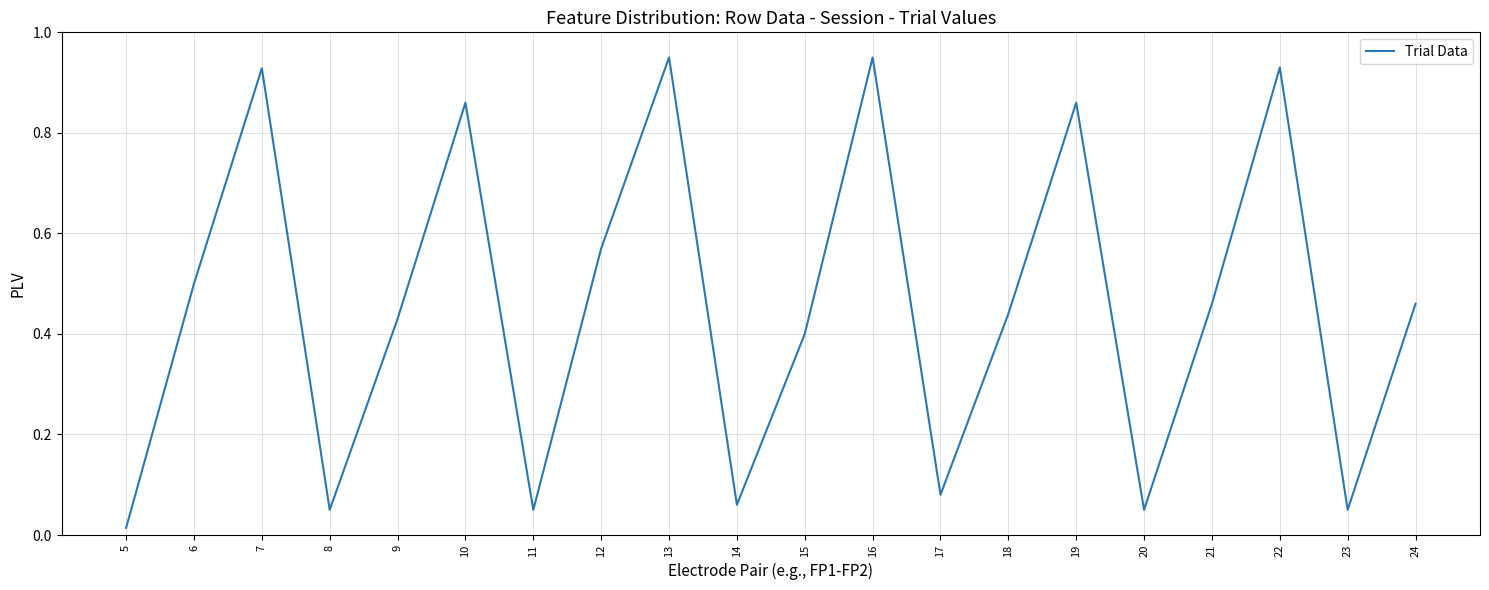

What is the change in value from 12 to 13?

+0.4